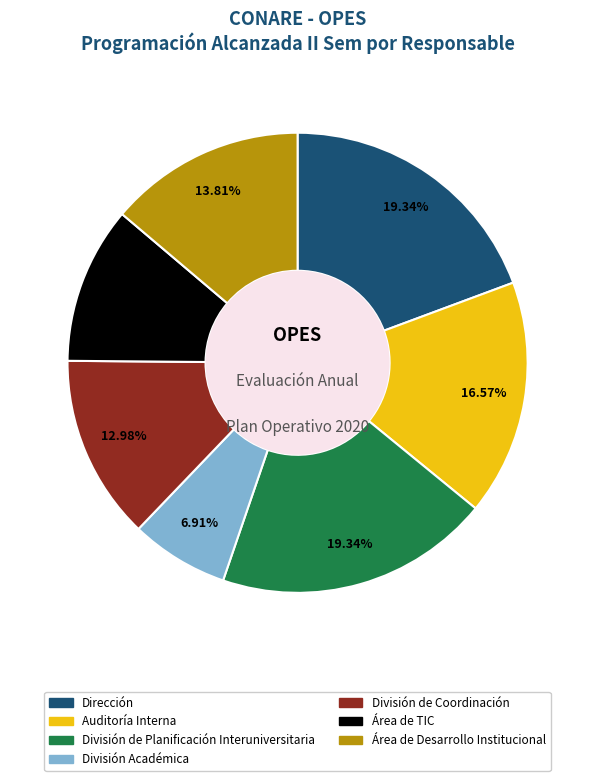

How many segments does this pie chart have?

7